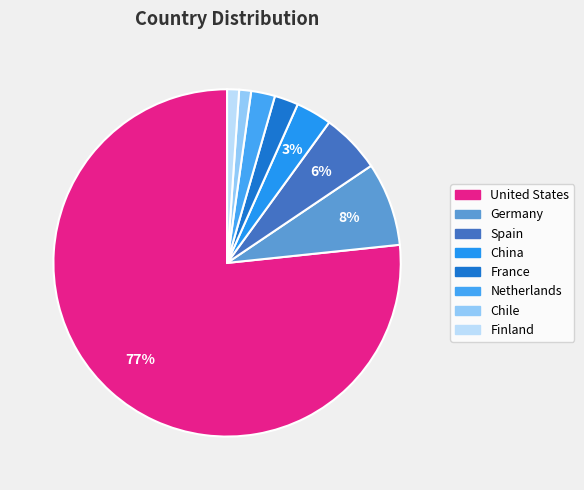

What is the ratio of the value at Spain to the value at China?

1.7